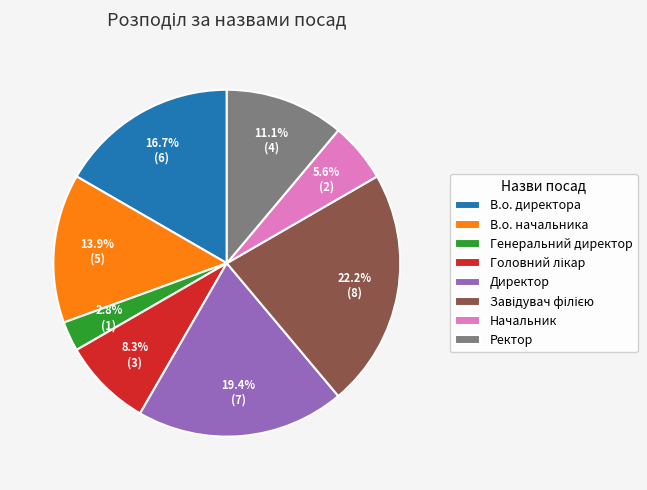

Which slice is the smallest?

Генеральний директор